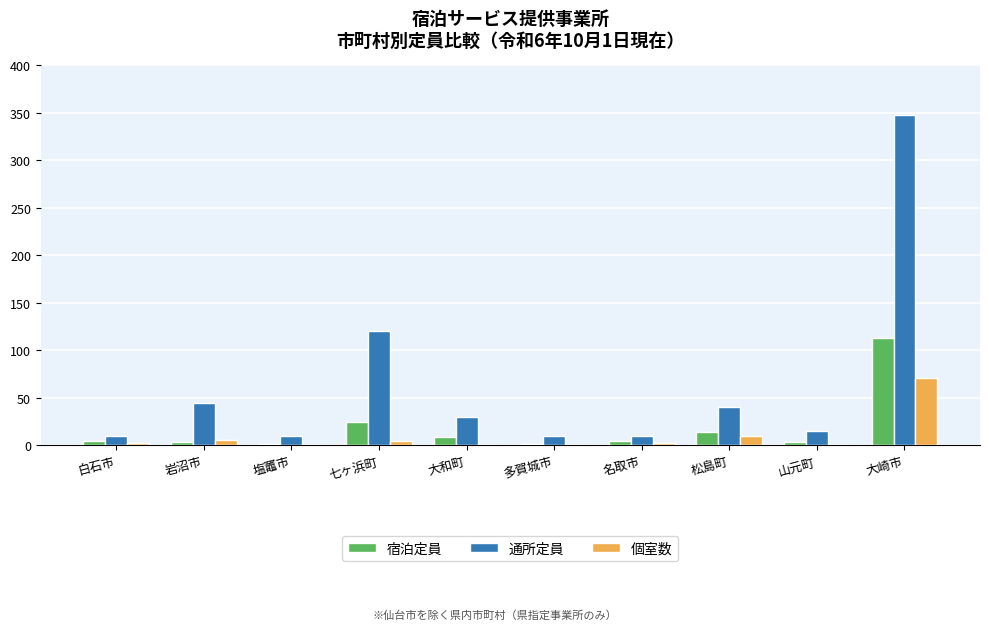

What is the greatest value displayed?

348